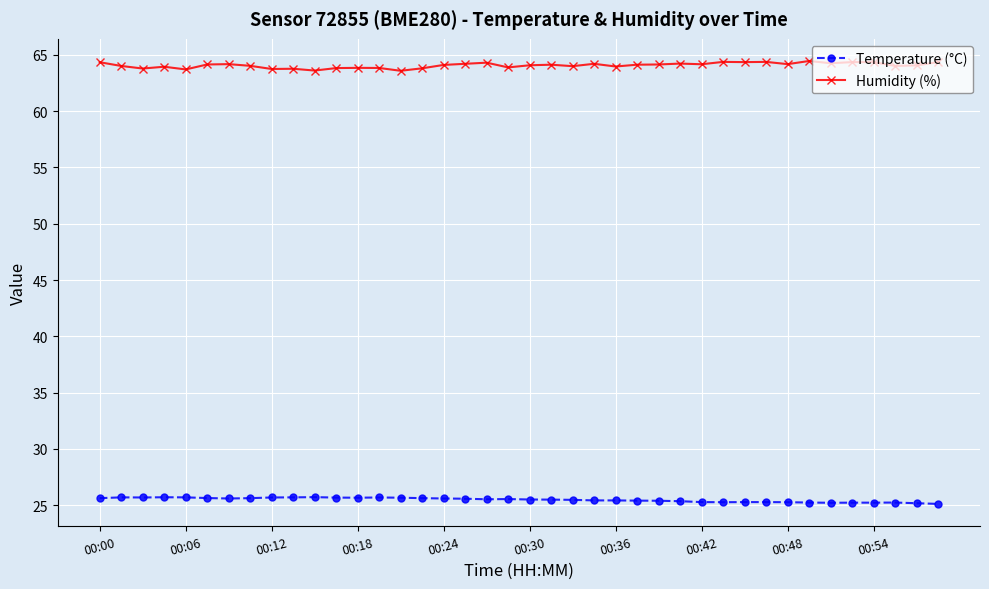

What is the maximum value shown in the chart?

64.5